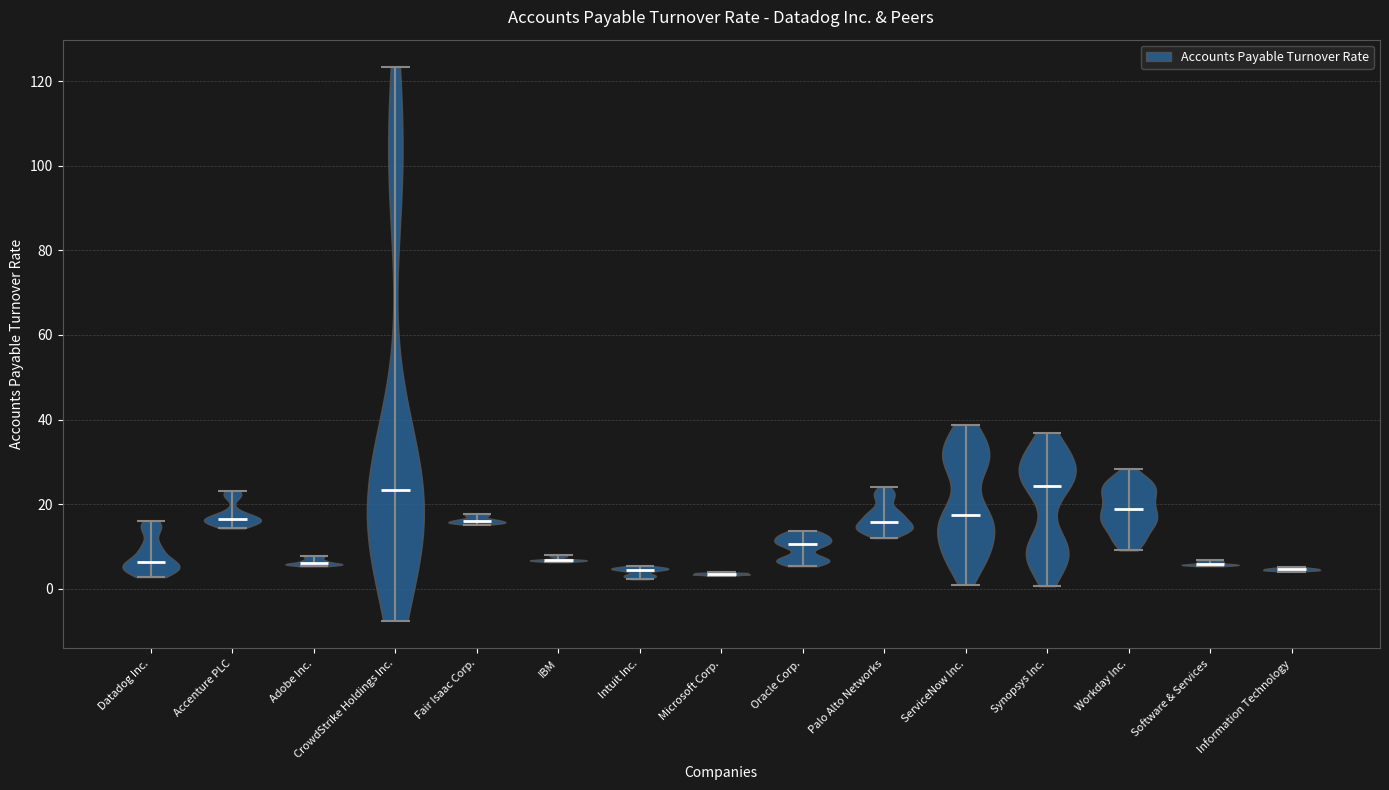

Reading left to right, read every violin against the y-axis: where its median line is, and the lowest and highest points it reaches. The values are not printed on the chart, so give them approximately, as read against the axis.

Datadog Inc.: median line 6, lowest point 2, highest point 16
Accenture PLC: median line 16, lowest point 14, highest point 24
Adobe Inc.: median line 6, lowest point 6, highest point 8
CrowdStrike Holdings Inc.: median line 24, lowest point -8, highest point 124
Fair Isaac Corp.: median line 16, lowest point 16, highest point 18
IBM: median line 6, lowest point 6, highest point 8
Intuit Inc.: median line 4, lowest point 2, highest point 6
Microsoft Corp.: median line 4, lowest point 4, highest point 4
Oracle Corp.: median line 10, lowest point 6, highest point 14
Palo Alto Networks: median line 16, lowest point 12, highest point 24
ServiceNow Inc.: median line 18, lowest point 0, highest point 38
Synopsys Inc.: median line 24, lowest point 0, highest point 36
Workday Inc.: median line 18, lowest point 10, highest point 28
Software & Services: median line 6, lowest point 6, highest point 6
Information Technology: median line 4, lowest point 4, highest point 6